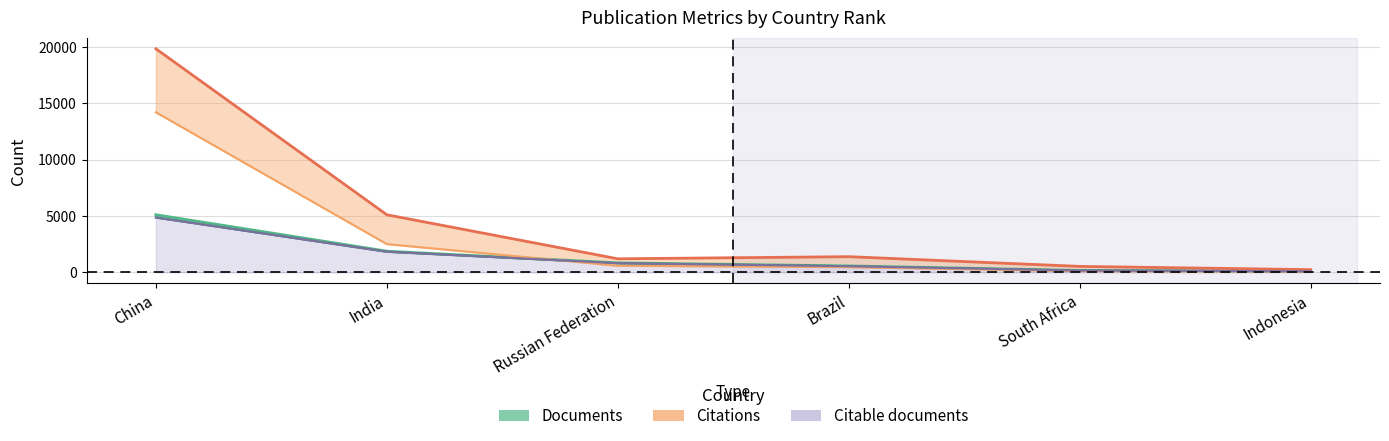

List the series in order of their peak value, lowest first.

Citable documents, Documents, Self-citations, Citations